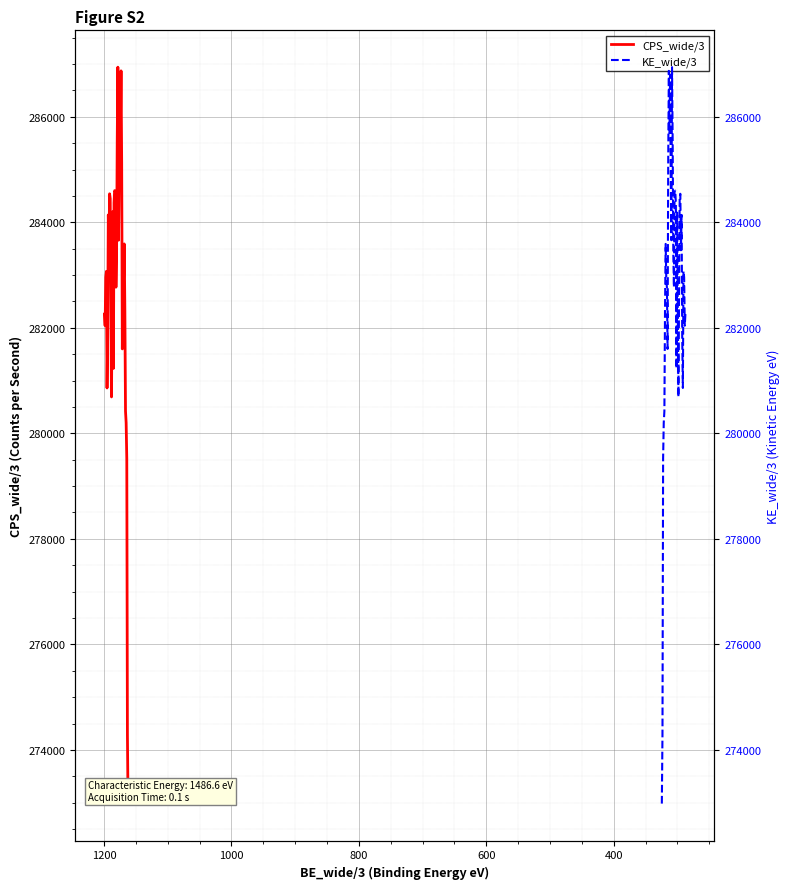

What is the value of the KE_wide/3 point at the 7th from the left?

284140